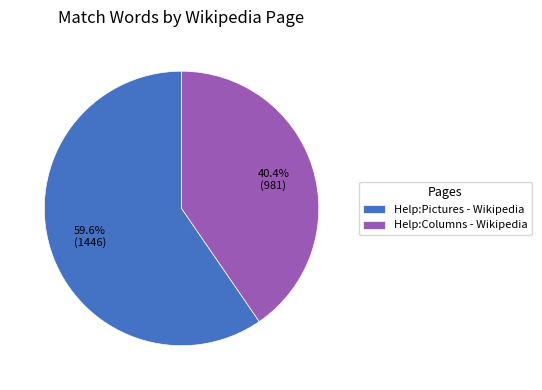

Rank the categories by value from lowest to highest.

Help:Columns - Wikipedia, Help:Pictures - Wikipedia